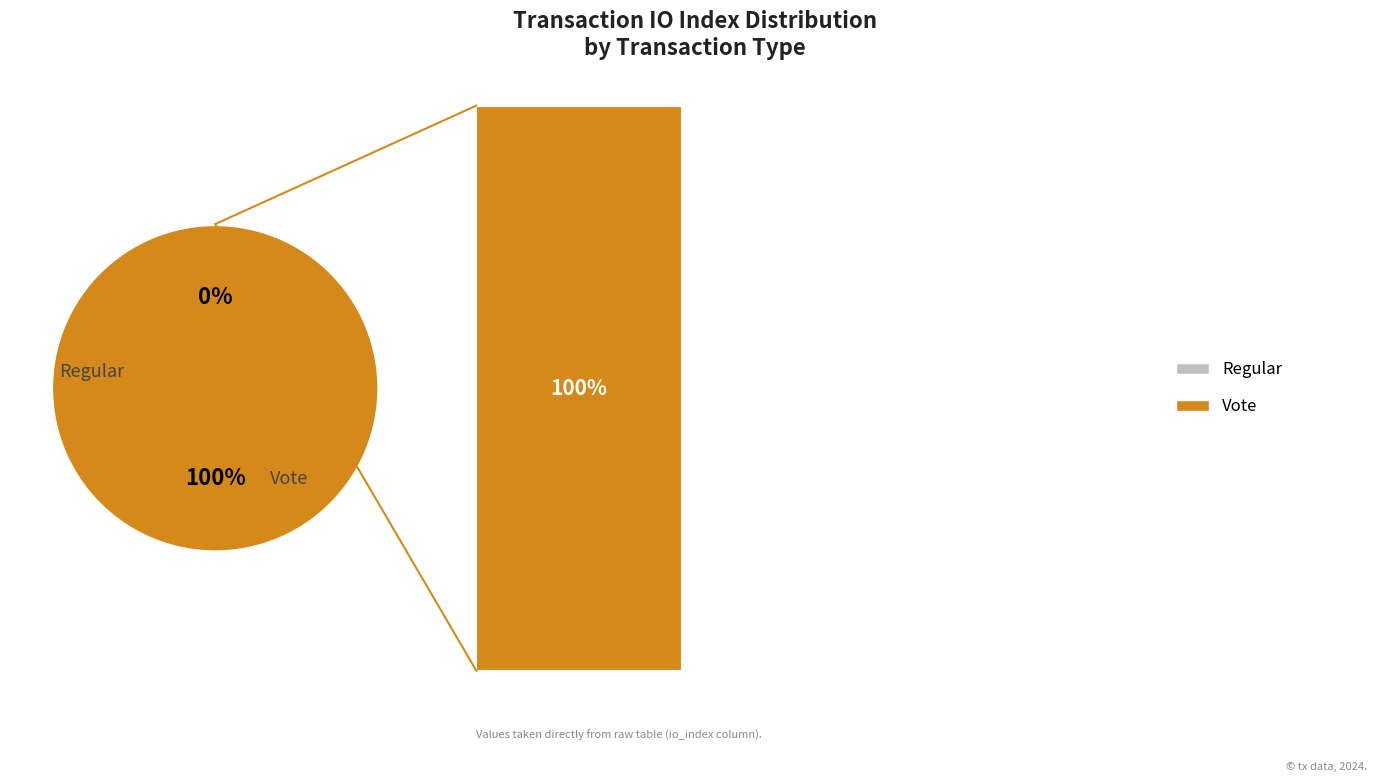

Count the number of slices in the pie.

2